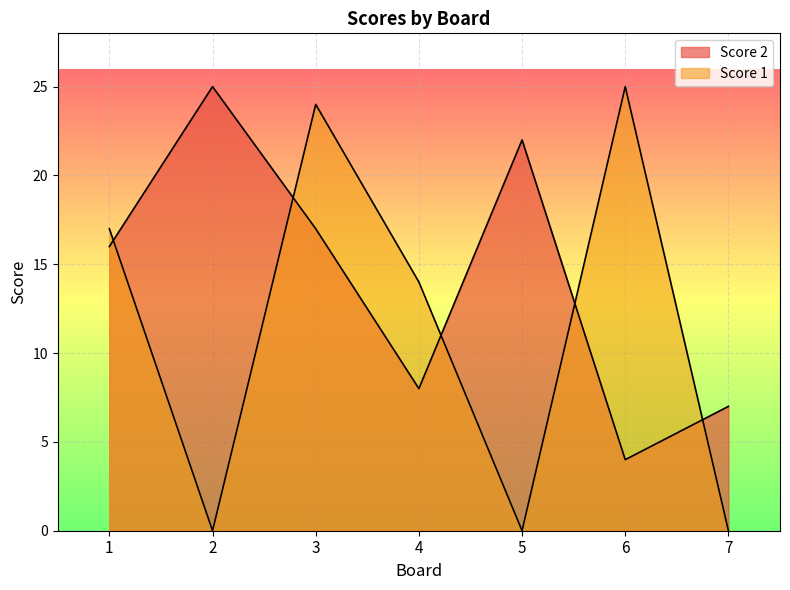

How many data points in Score 1 are above 14?

3